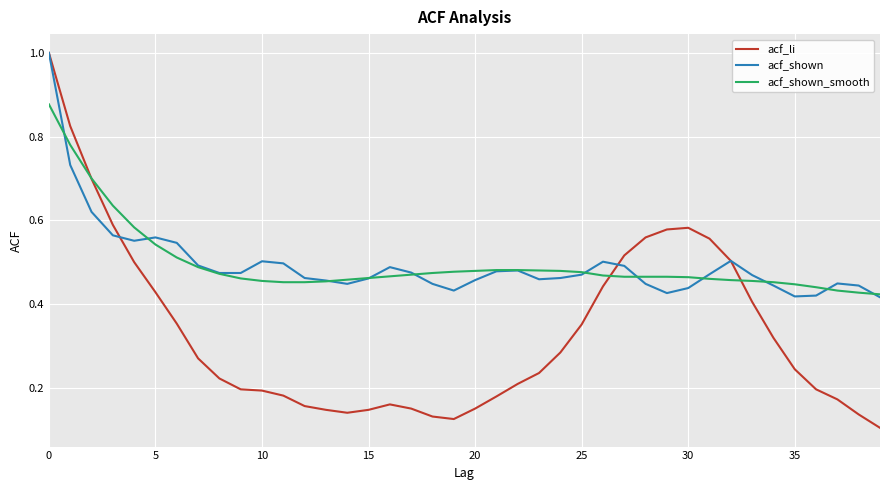

Which series has the widest spread of values?

acf_li